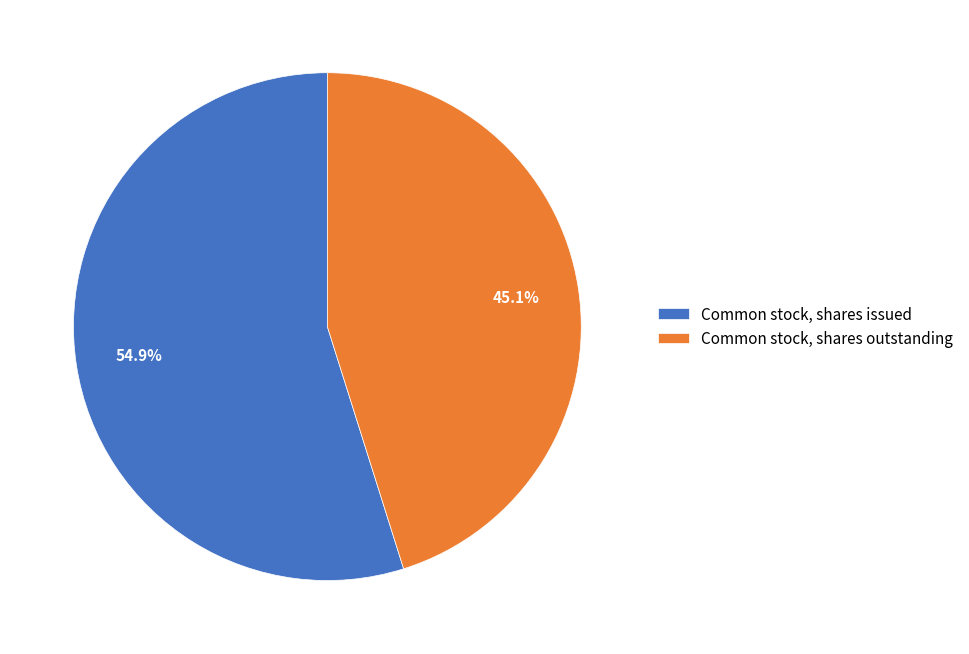

Rank the categories by value from lowest to highest.

Common stock, shares outstanding, Common stock, shares issued